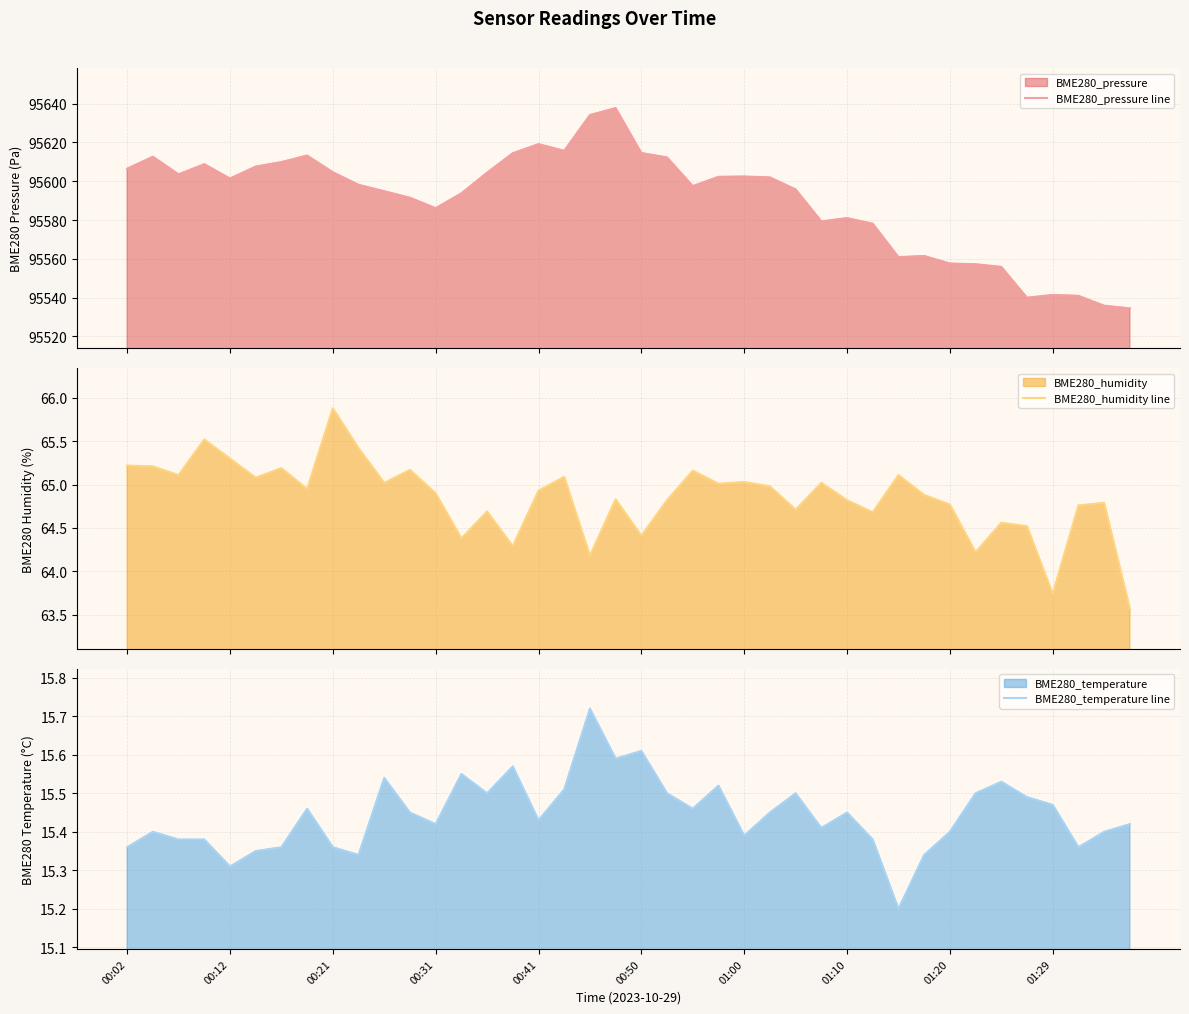

Is the value of BME280_pressure line at 01:29 greater than the value of BME280_humidity line at 25?

Yes